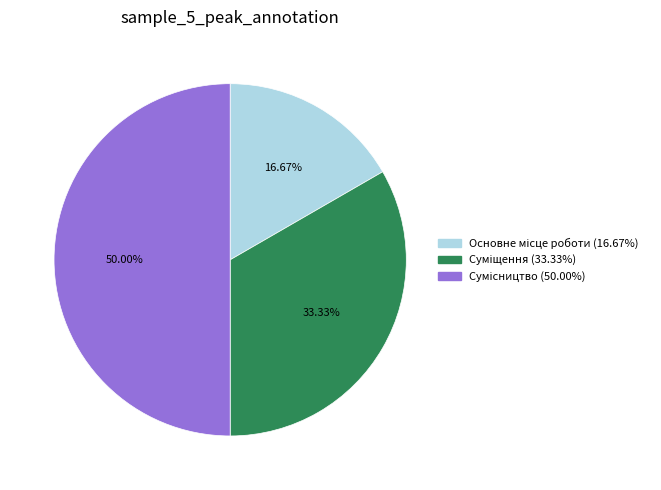

How many slices are in this pie chart?

3